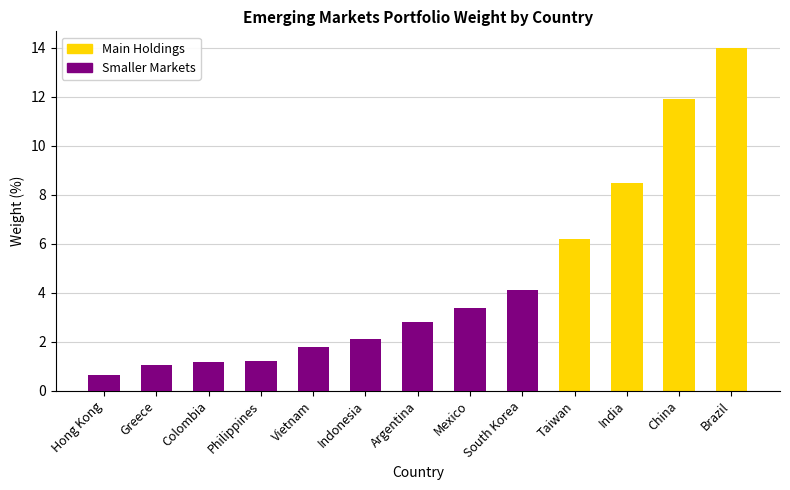

Which series has the widest spread of values?

Main Holdings